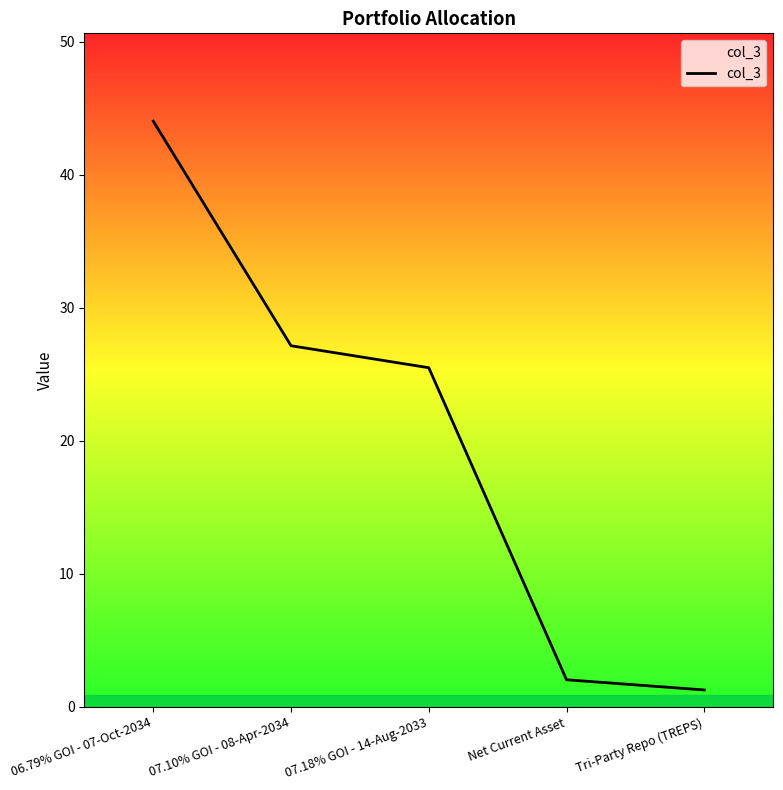

What value does the data have at Net Current Asset?

2.0